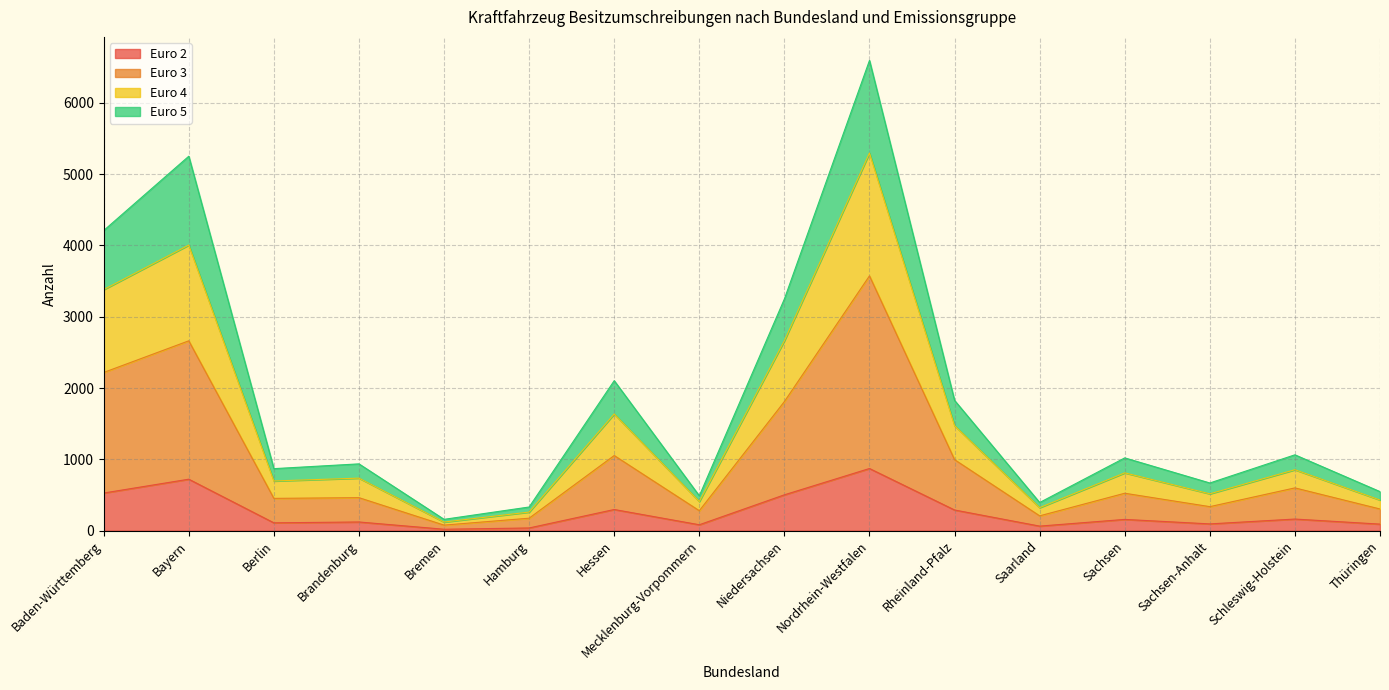

True or false: Euro 3 has more than 2 points higher than both neighbors.

True